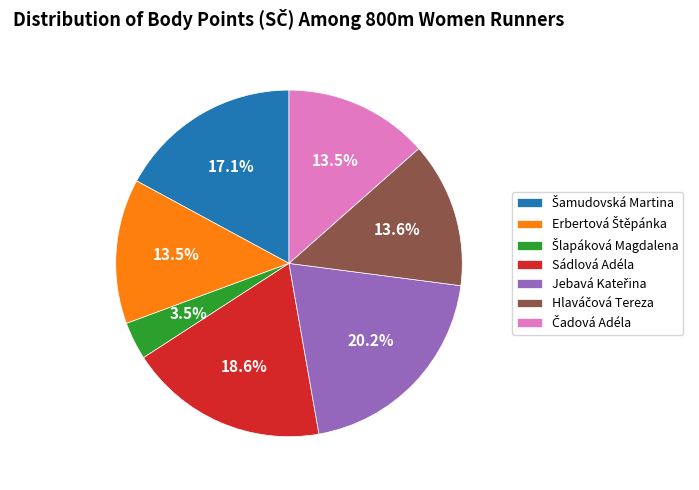

Is there any slice that represents more than half of the pie?

No